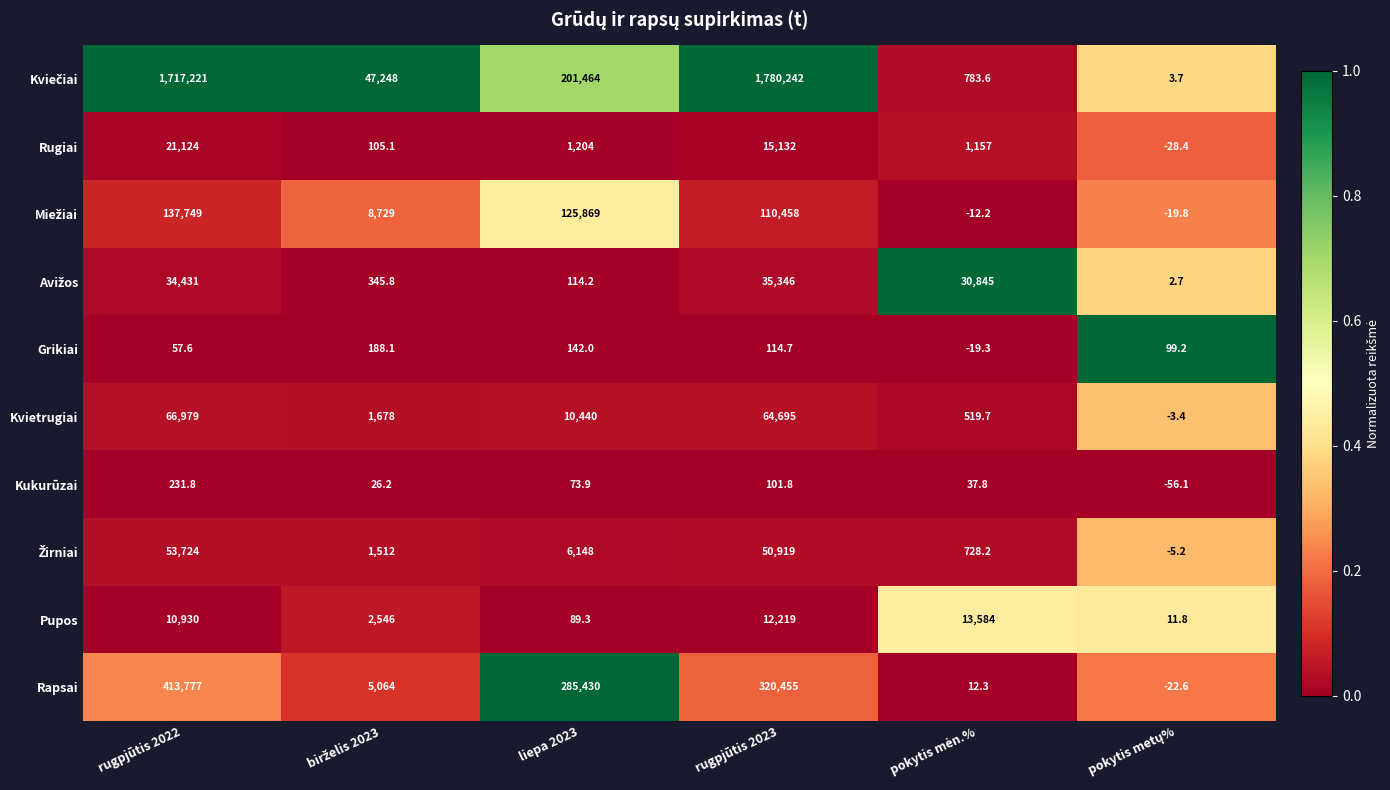

How many series are shown in this chart?

10